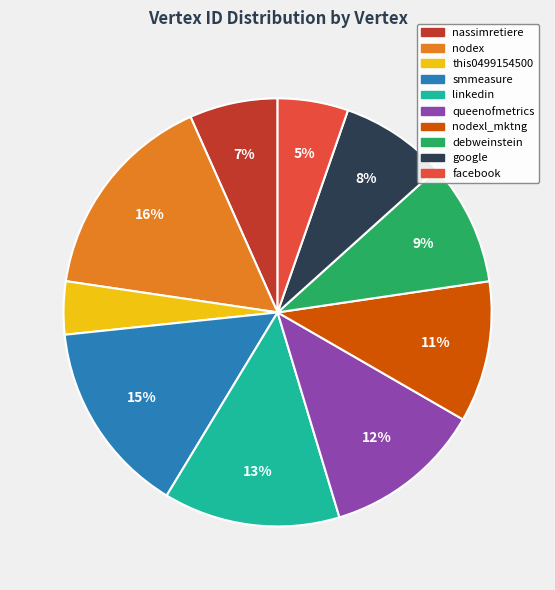

Count the number of slices in the pie.

10